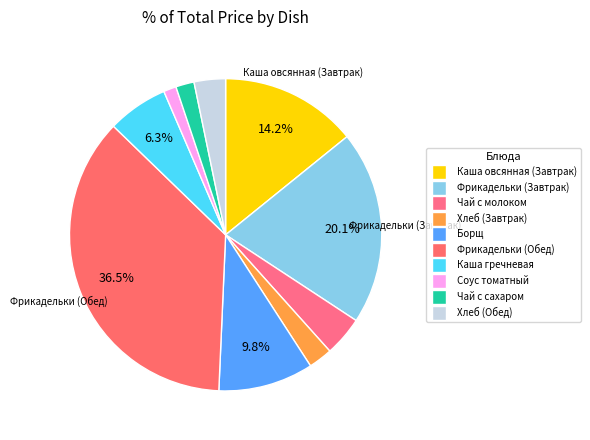

What percentage is the Чай с молоком slice, to the nearest percent?

4%